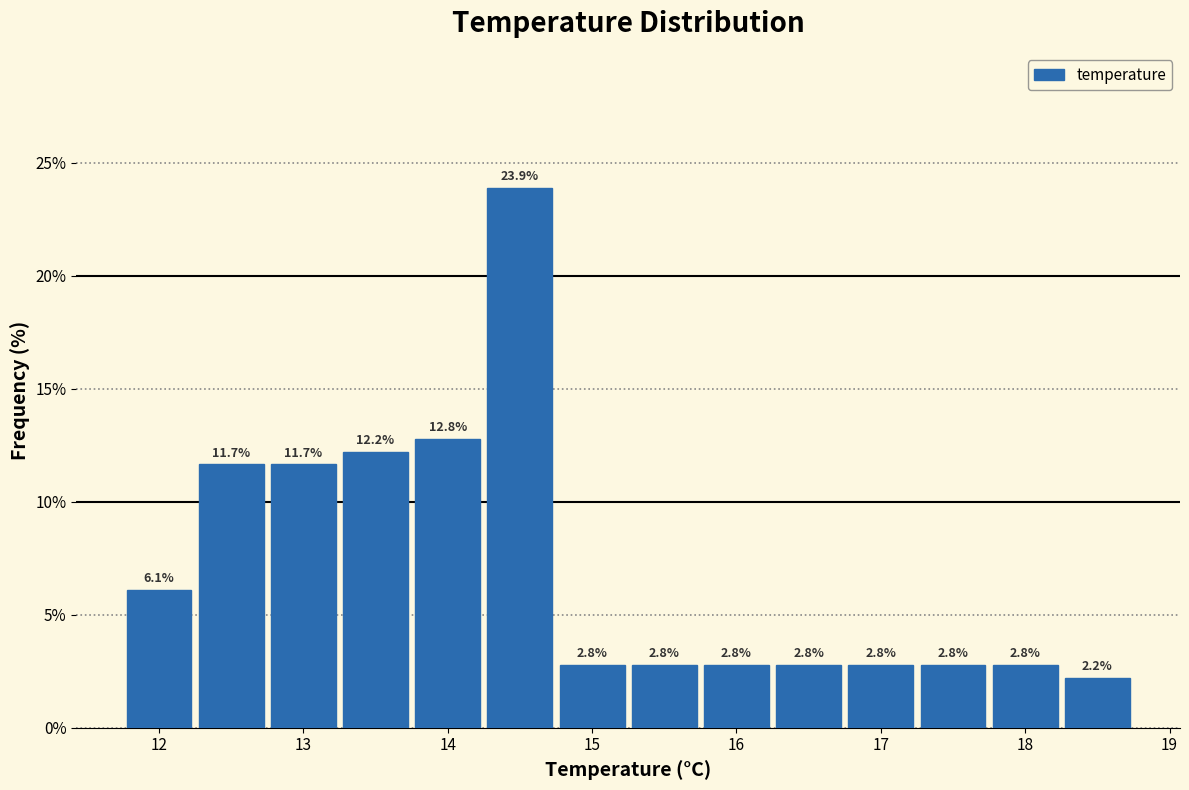

Reading left to right, transcribe this chart: for each bar, give the range it covers on the x-axis and its height. The bar edges are not printed on the chart, so give them approximately, as read against the axis.

11.75 to 12.25: 6.1
12.25 to 12.75: 11.7
12.75 to 13.25: 11.7
13.25 to 13.75: 12.2
13.75 to 14.25: 12.8
14.25 to 14.75: 23.9
14.75 to 15.25: 2.8
15.25 to 15.75: 2.8
15.75 to 16.25: 2.8
16.25 to 16.75: 2.8
16.75 to 17.25: 2.8
17.25 to 17.75: 2.8
17.75 to 18.25: 2.8
18.25 to 18.75: 2.2